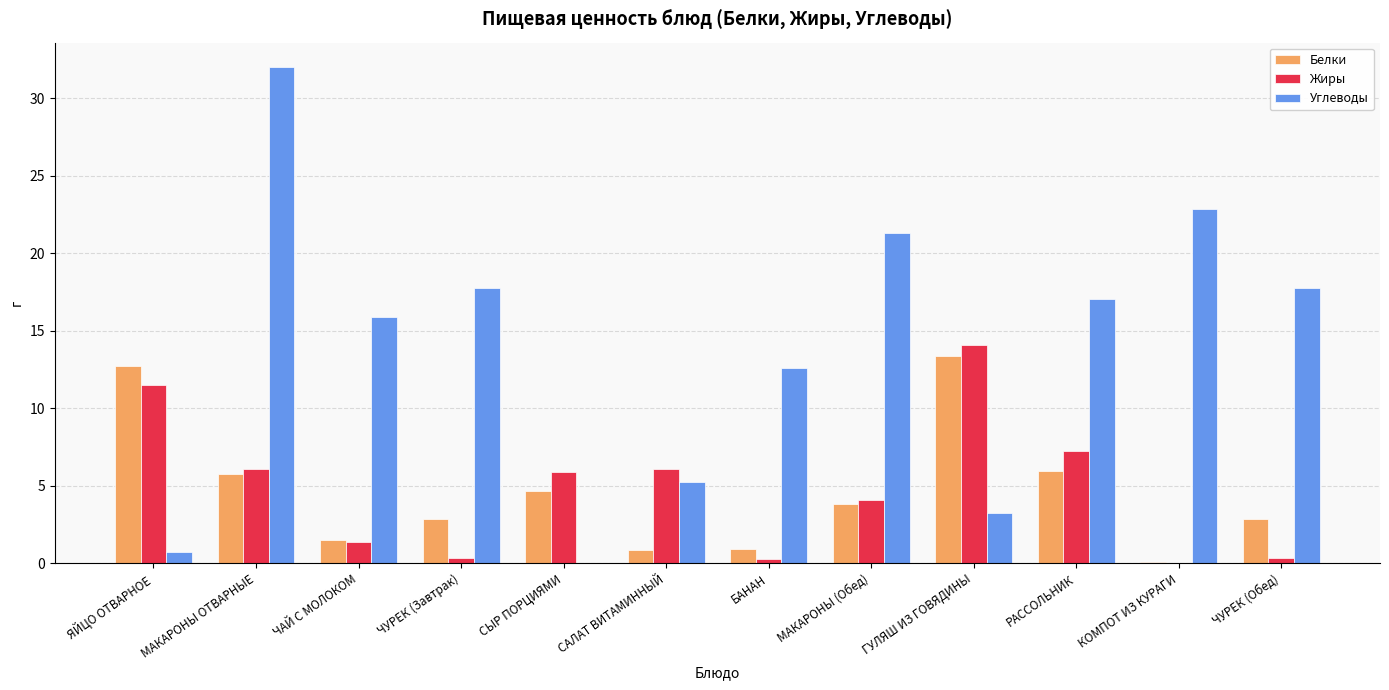

Which category has the highest value across all series?

МАКАРОНЫ ОТВАРНЫЕ